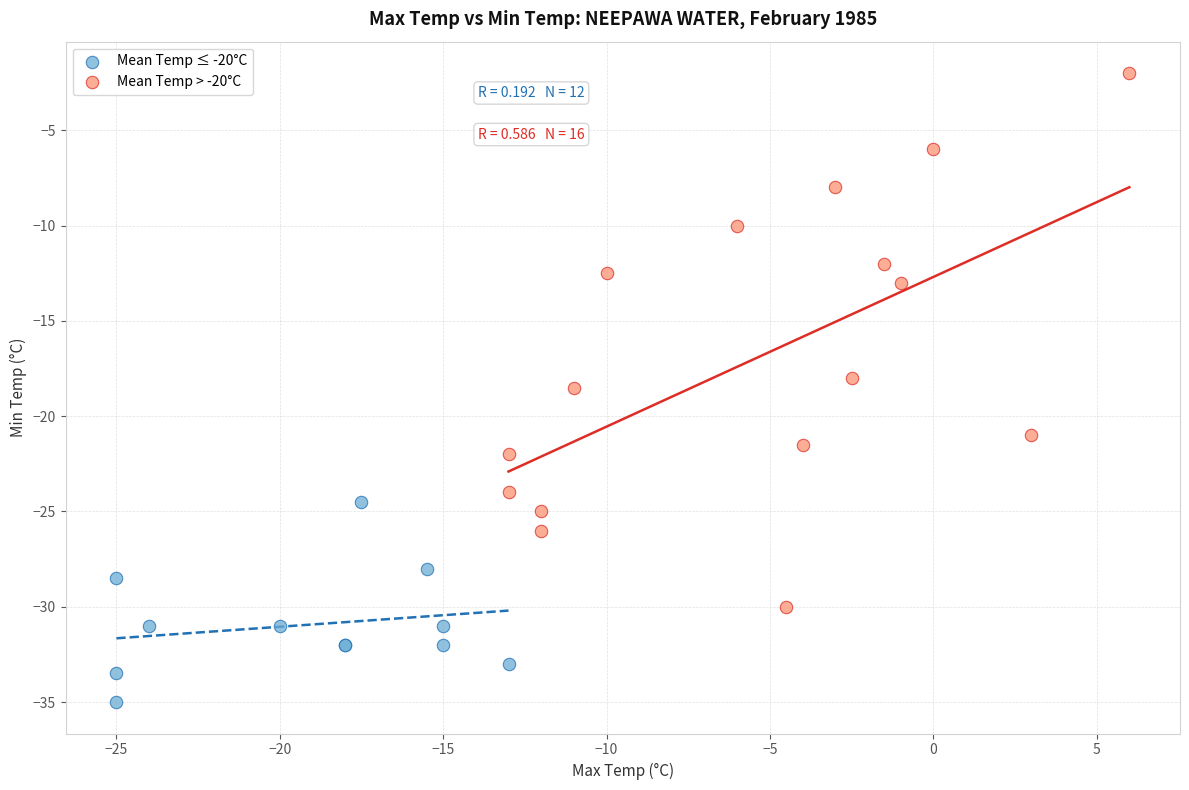

Which series contains the lowest Y value?

Mean Temp ≤ -20°C